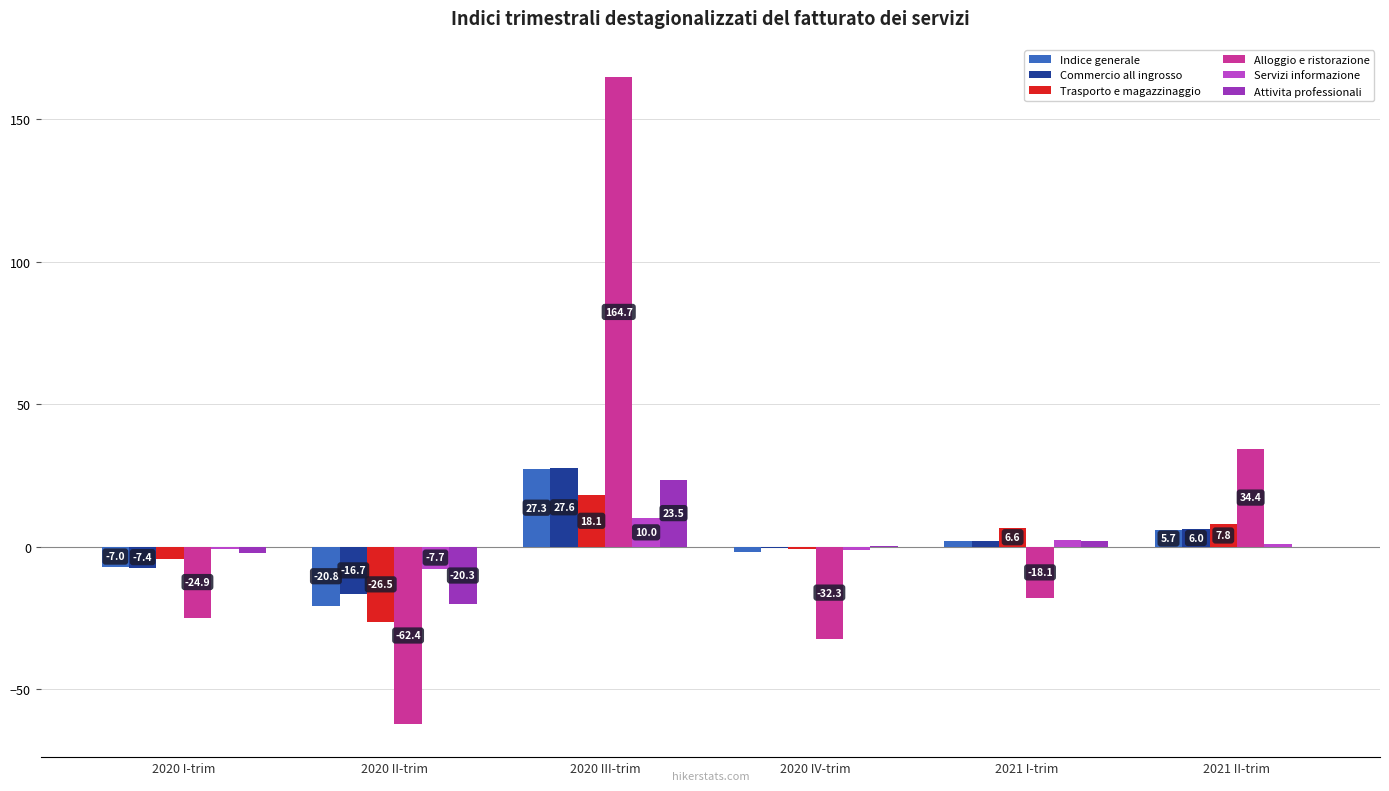

Reading left to right, list all the values displayed in this chart.

Indice generale: 2020 I-trim=-7.0	2020 II-trim=-20.8	2020 III-trim=27.3	2020 IV-trim=-1.9	2021 I-trim=1.9	2021 II-trim=5.7
Commercio all ingrosso: 2020 I-trim=-7.4	2020 II-trim=-16.7	2020 III-trim=27.6	2020 IV-trim=-0.5	2021 I-trim=1.9	2021 II-trim=6.0
Trasporto e magazzinaggio: 2020 I-trim=-4.2	2020 II-trim=-26.5	2020 III-trim=18.1	2020 IV-trim=-0.7	2021 I-trim=6.6	2021 II-trim=7.8
Alloggio e ristorazione: 2020 I-trim=-24.9	2020 II-trim=-62.4	2020 III-trim=164.7	2020 IV-trim=-32.3	2021 I-trim=-18.1	2021 II-trim=34.4
Servizi informazione: 2020 I-trim=-0.7	2020 II-trim=-7.7	2020 III-trim=10.0	2020 IV-trim=-1.3	2021 I-trim=2.3	2021 II-trim=0.9
Attivita professionali: 2020 I-trim=-2.1	2020 II-trim=-20.3	2020 III-trim=23.5	2020 IV-trim=0.3	2021 I-trim=1.8	2021 II-trim=0.0